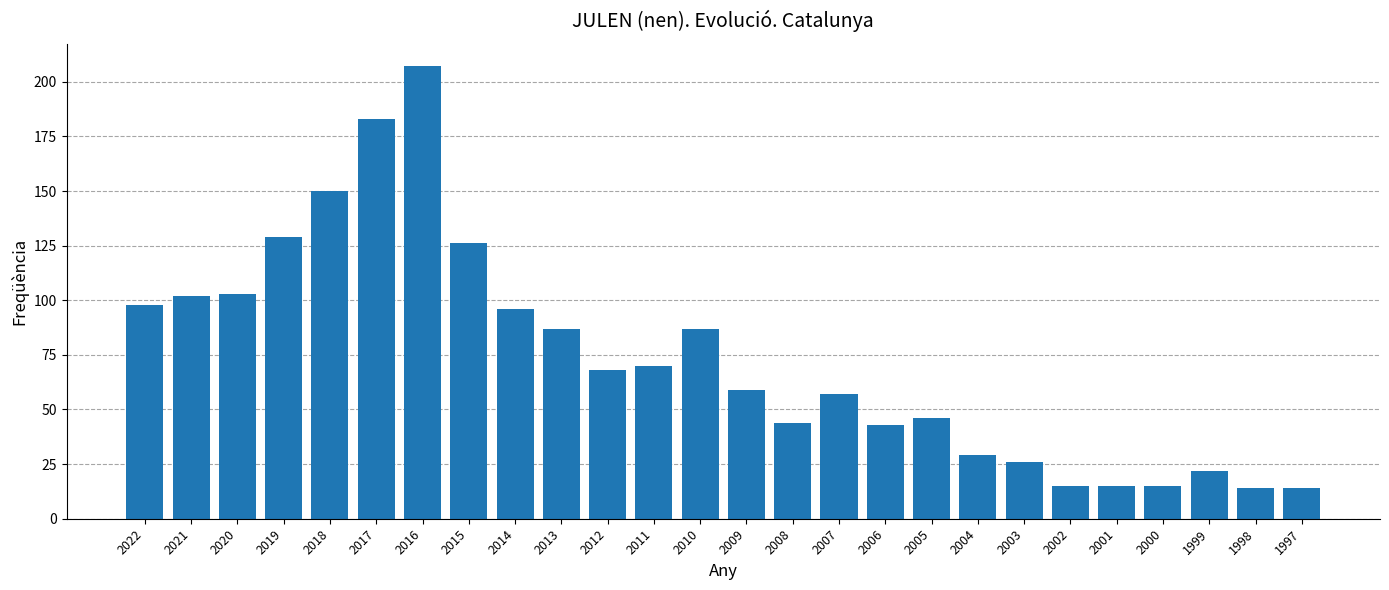

Where does the data first go above 68?

2022